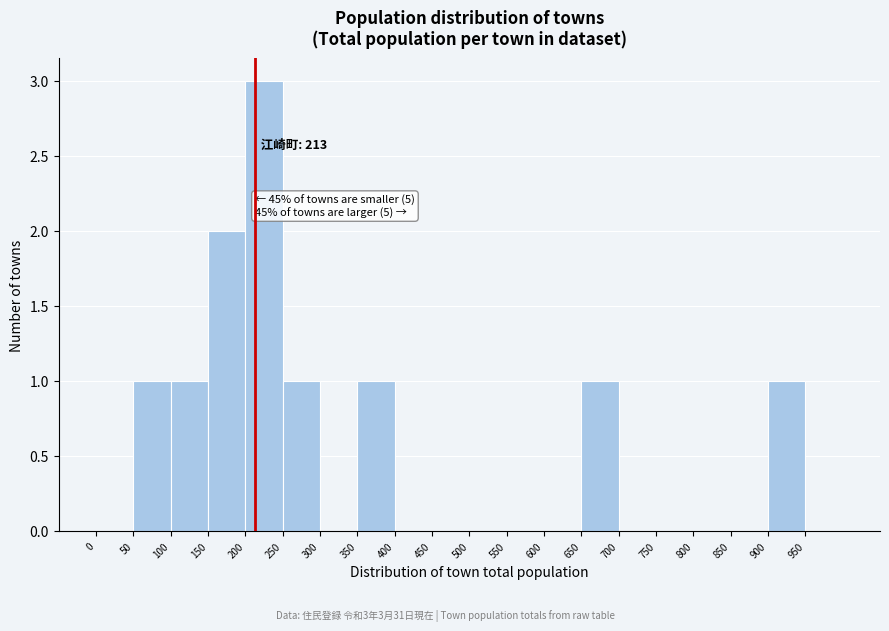

Over which range of the x-axis is the bar tallest?

200 to 250